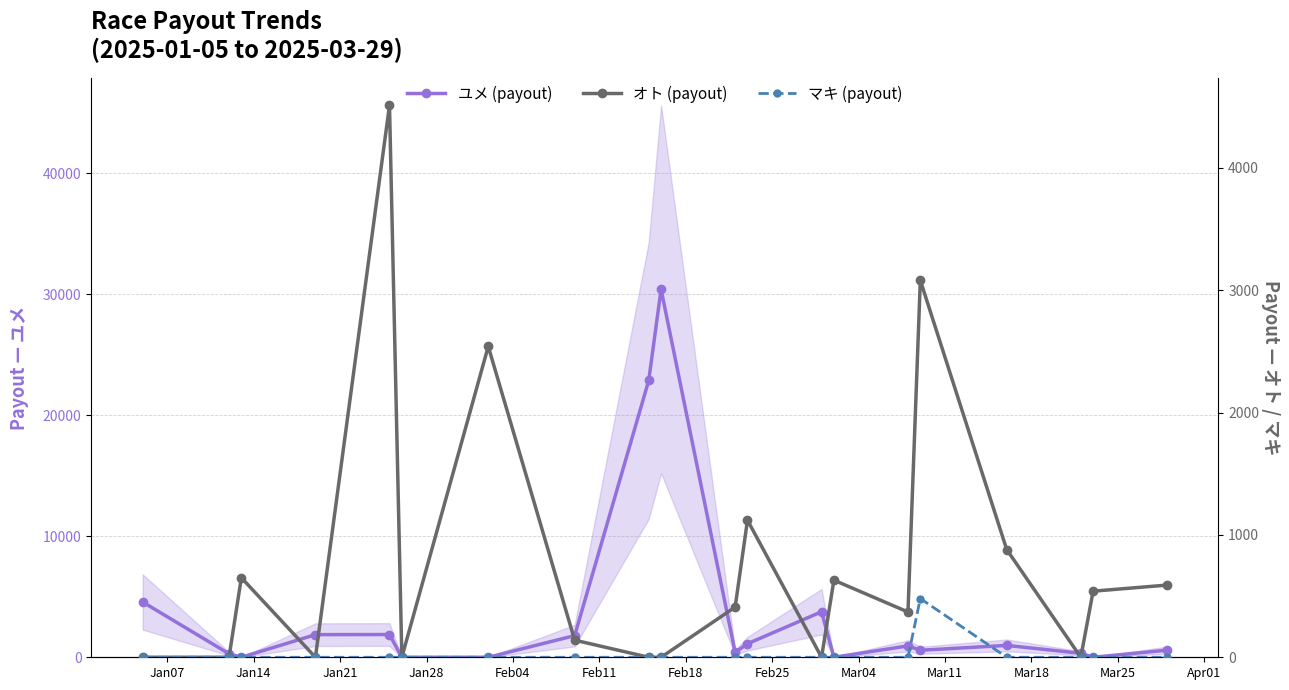

The マキ (payout) series shows 0 at Mar25. True or false?

True